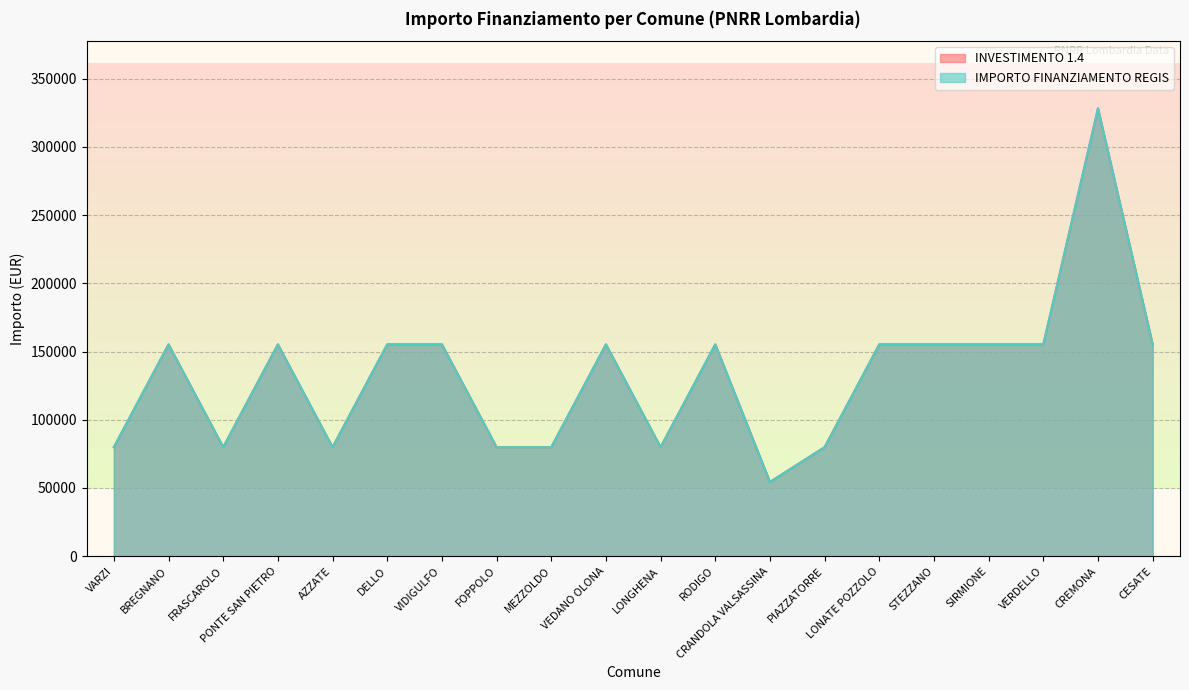

Is the value of IMPORTO FINANZIAMENTO REGIS at CESATE greater than the value of INVESTIMENTO 1.4 at RODIGO?

No